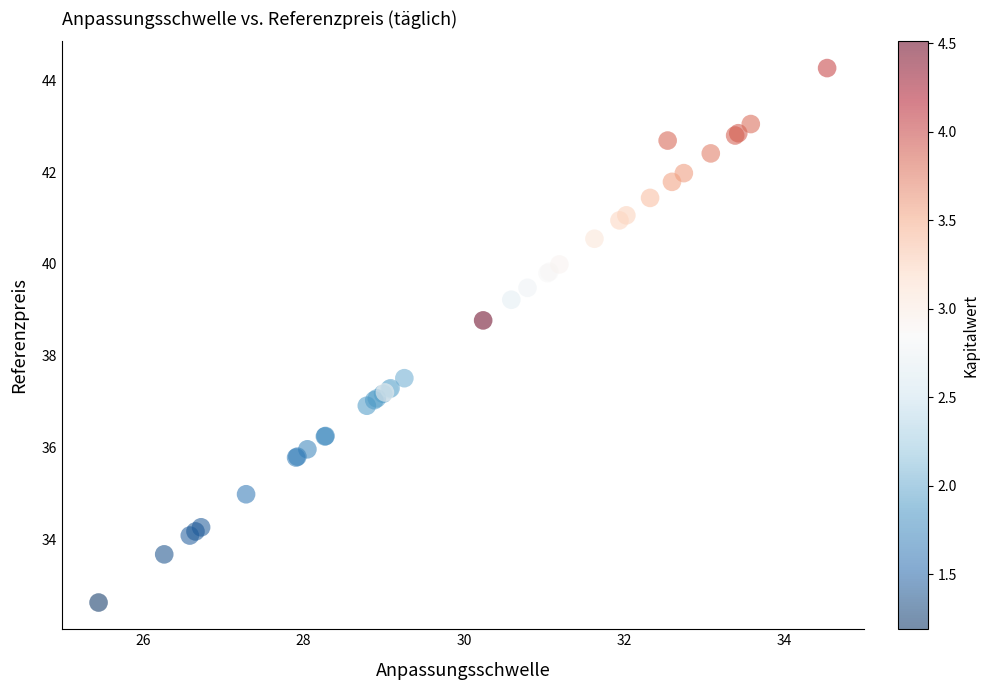

What Y value in the scatter plot is closest to 38?

37.5